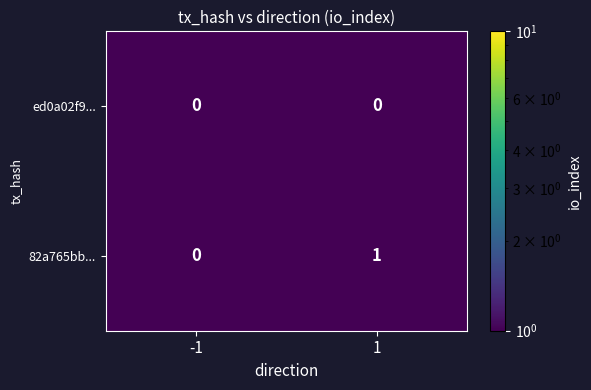

List the series in order of their peak value, lowest first.

ed0a02f9..., 82a765bb...